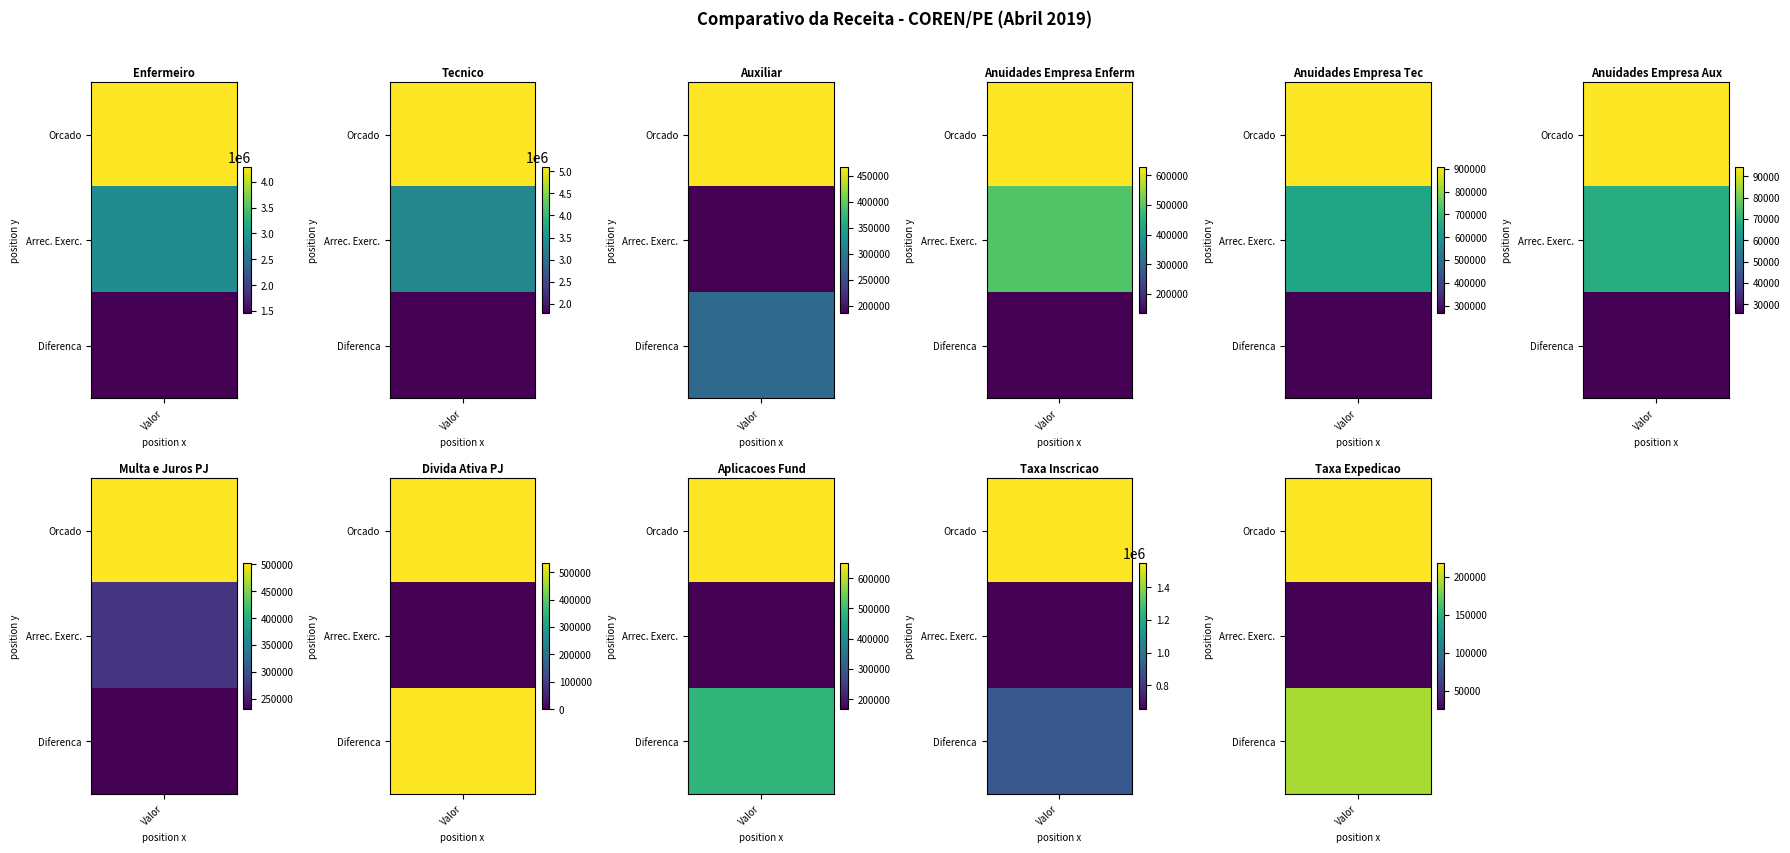

What value does the Anuidades Empresa Tec series have at 0?

908606.8